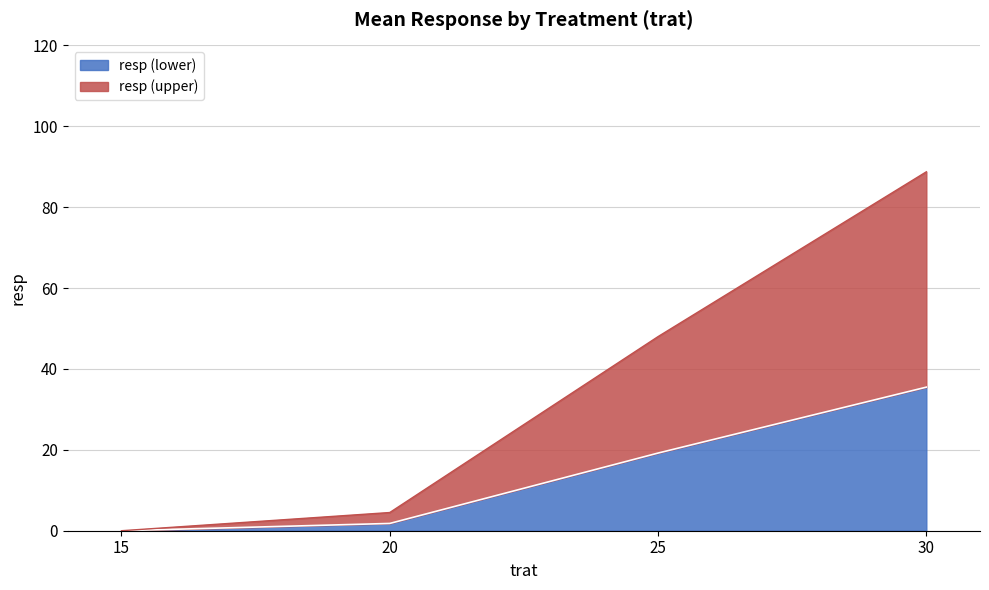

The chart shows a value of 19.2 at 25. True or false?

True